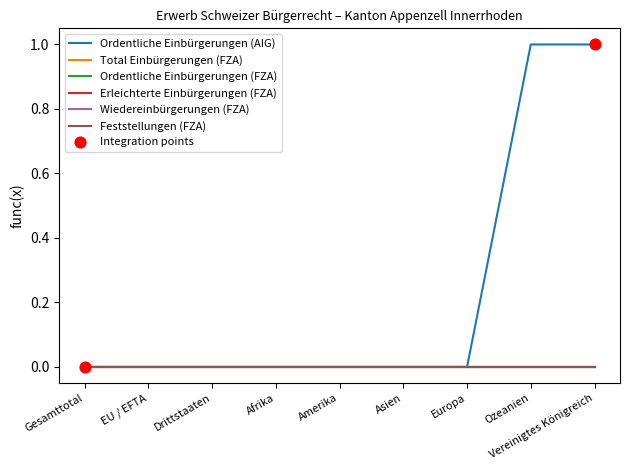

Is this an area chart (filled region under the line)?

No